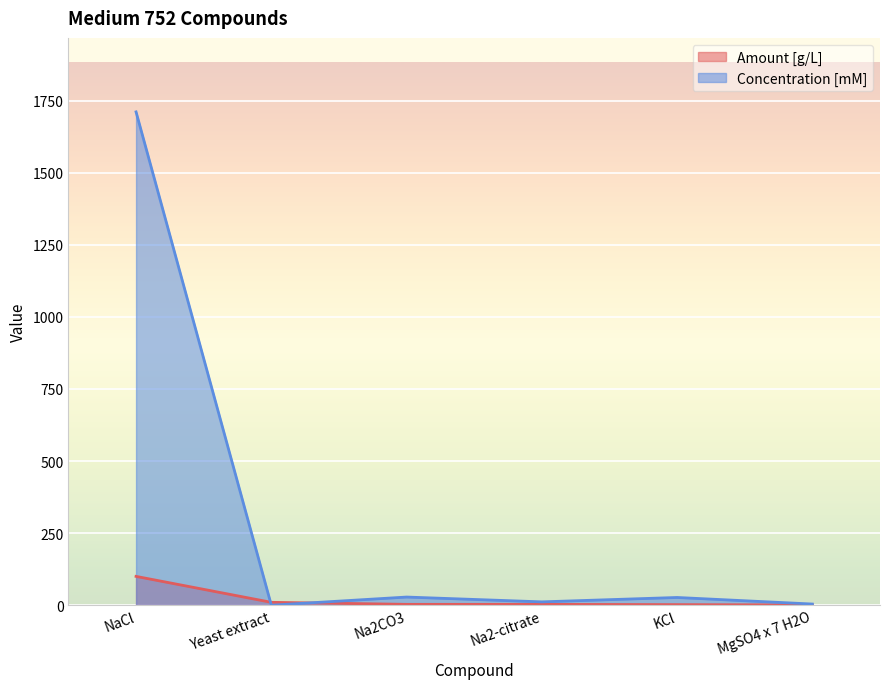

How many categories are shown in the chart?

6